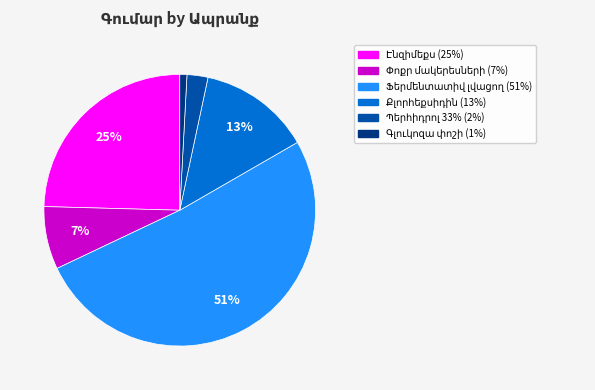

To the nearest percent, what is the average slice percentage?

17%